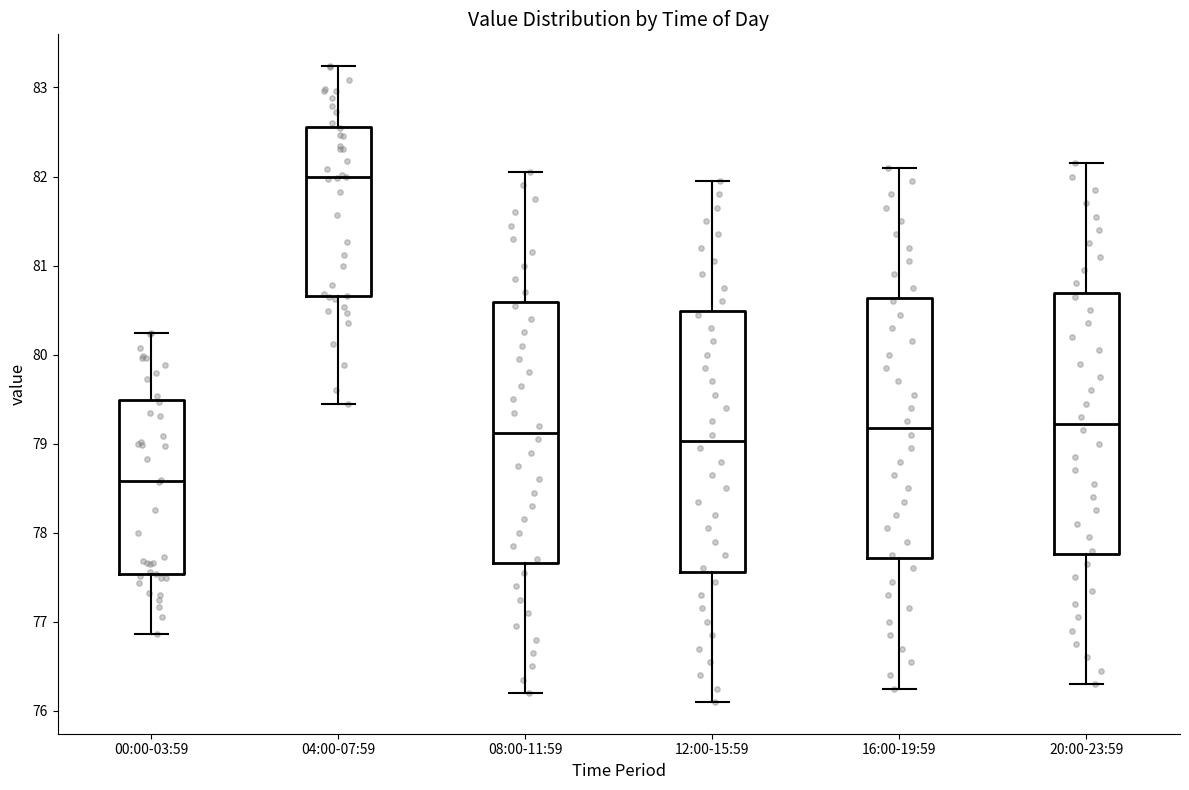

Reading left to right, read every box against the y-axis: the position of its median line, the range the box covers, and the ends of its whiskers. The values are not printed on the chart, so give them approximately, as read against the axis.

00:00-03:59: median 78.6, box 77.5 to 79.5, whiskers 76.9 to 80.2
04:00-07:59: median 82.0, box 80.7 to 82.6, whiskers 79.5 to 83.2
08:00-11:59: median 79.1, box 77.7 to 80.6, whiskers 76.2 to 82.1
12:00-15:59: median 79.0, box 77.6 to 80.5, whiskers 76.1 to 82.0
16:00-19:59: median 79.2, box 77.7 to 80.6, whiskers 76.3 to 82.1
20:00-23:59: median 79.2, box 77.8 to 80.7, whiskers 76.3 to 82.2